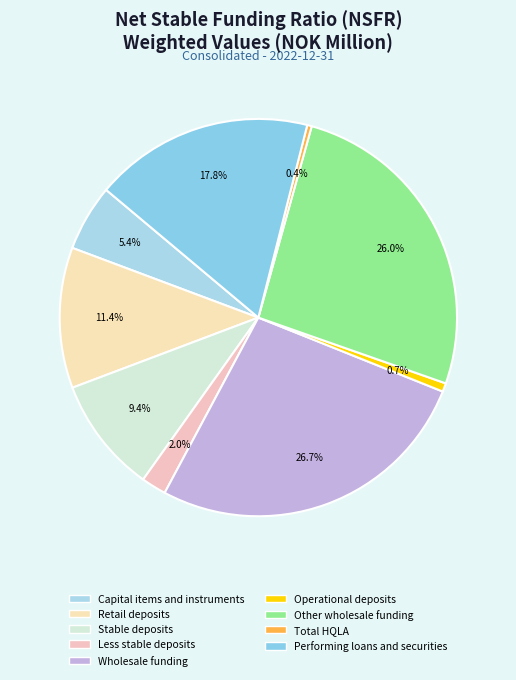

To the nearest percent, what is the average slice percentage?

11%